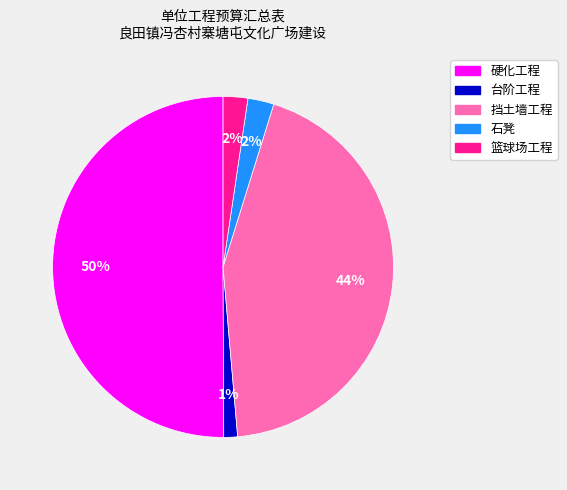

Combined, do 篮球场工程 and 台阶工程 account for over 50%?

No